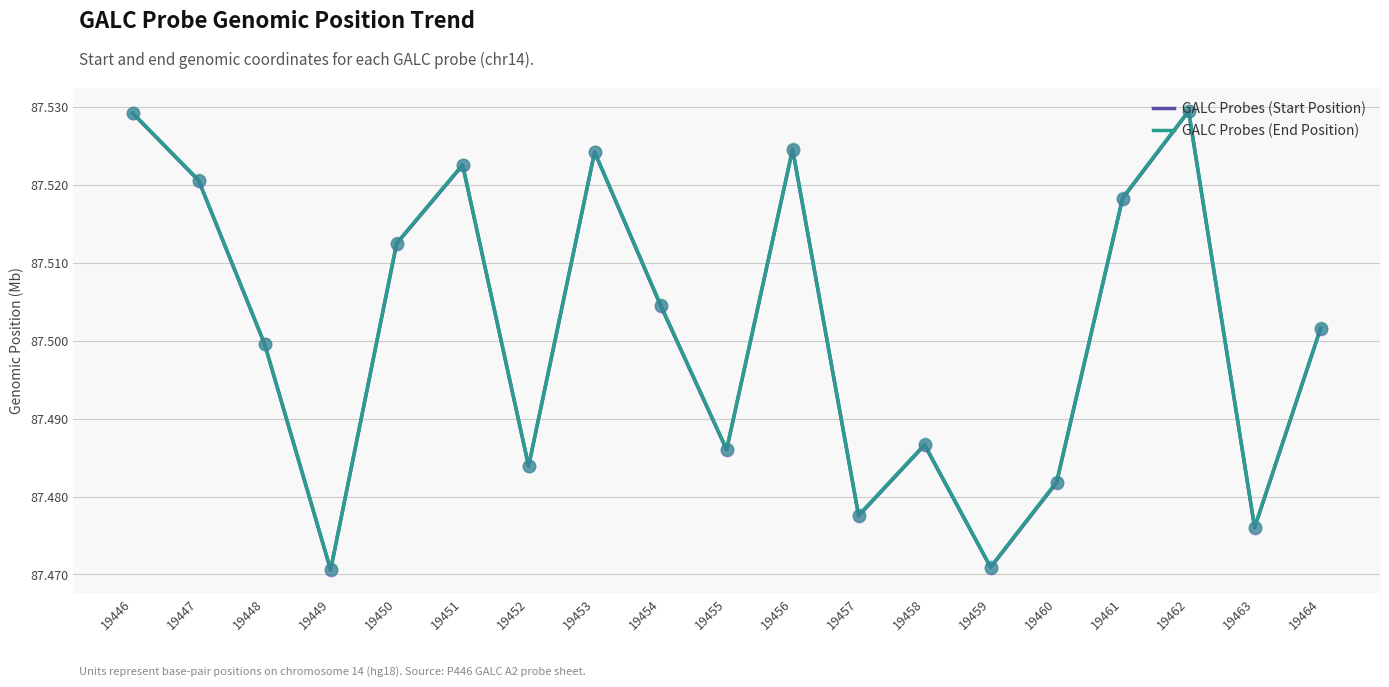

What is the total value across all series at 19447?

175.0